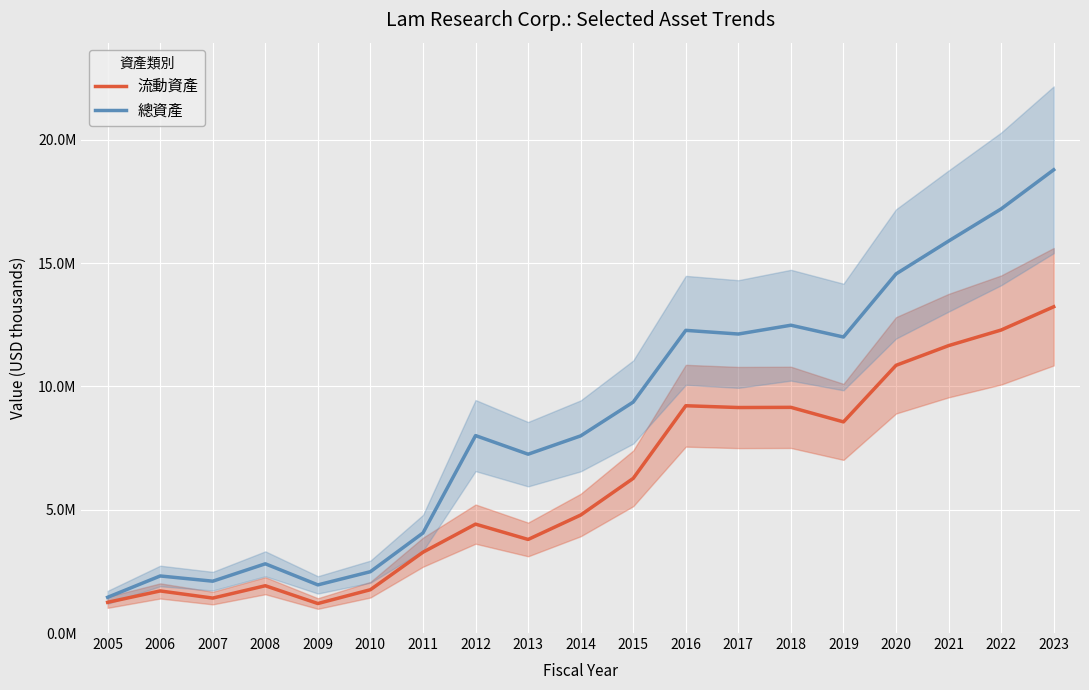

True or false: 流動資產 and 總資產 cross at least once.

False